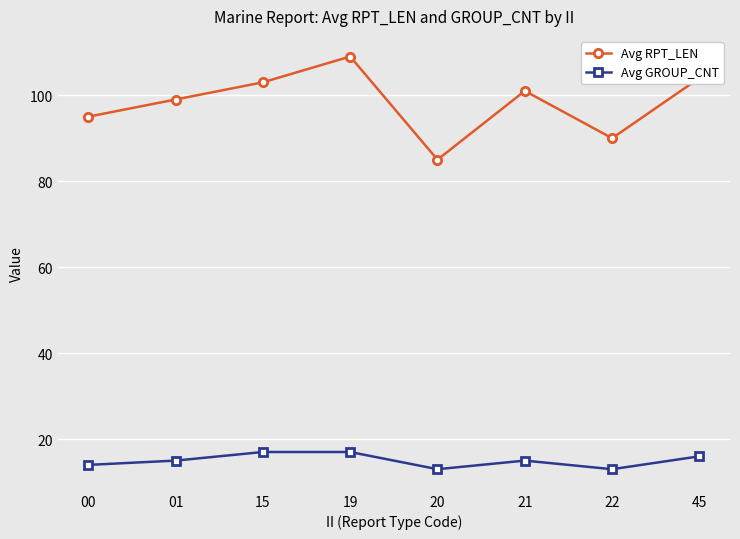

Which series has the largest total across all categories?

Avg RPT_LEN